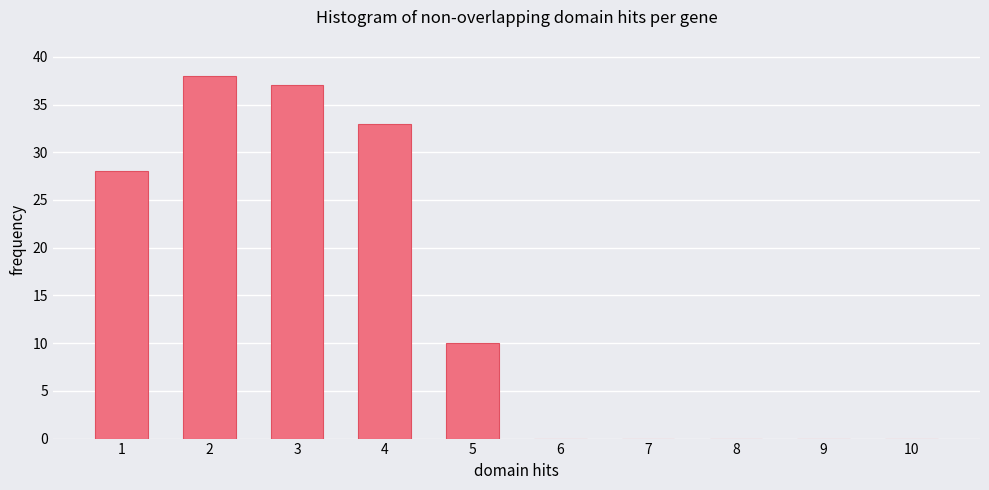

Reading left to right, transcribe all the data shown in this chart.

1=28	2=38	3=37	4=33	5=10	6=0	7=0	8=0	9=0	10=0